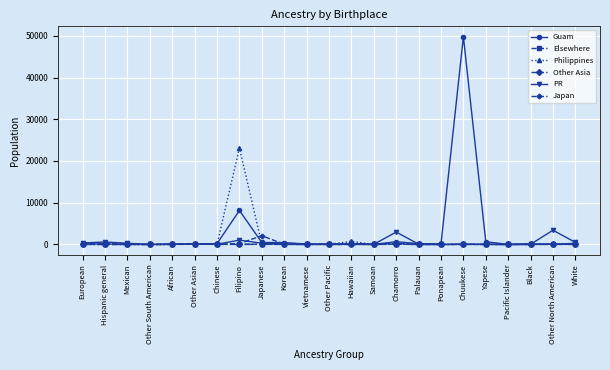

The value of Philippines at Black is -13737. True or false?

False